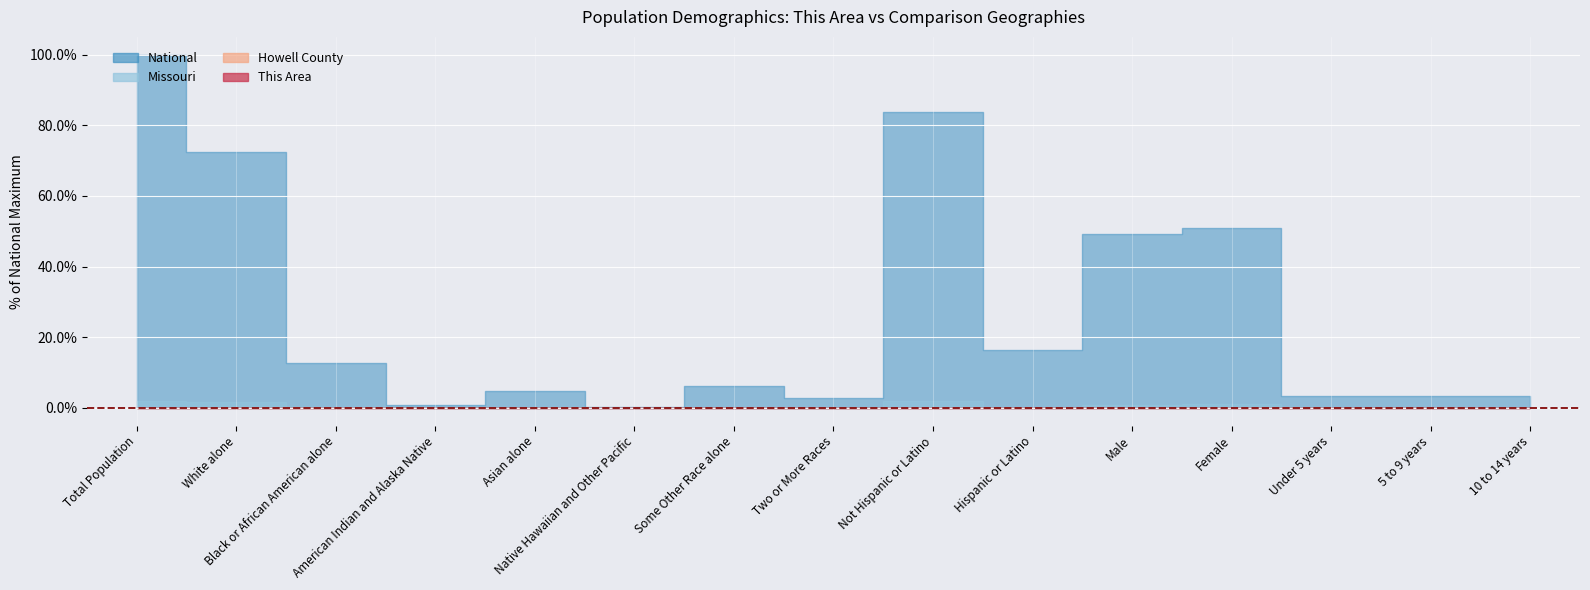

How many lines are shown in the chart?

4